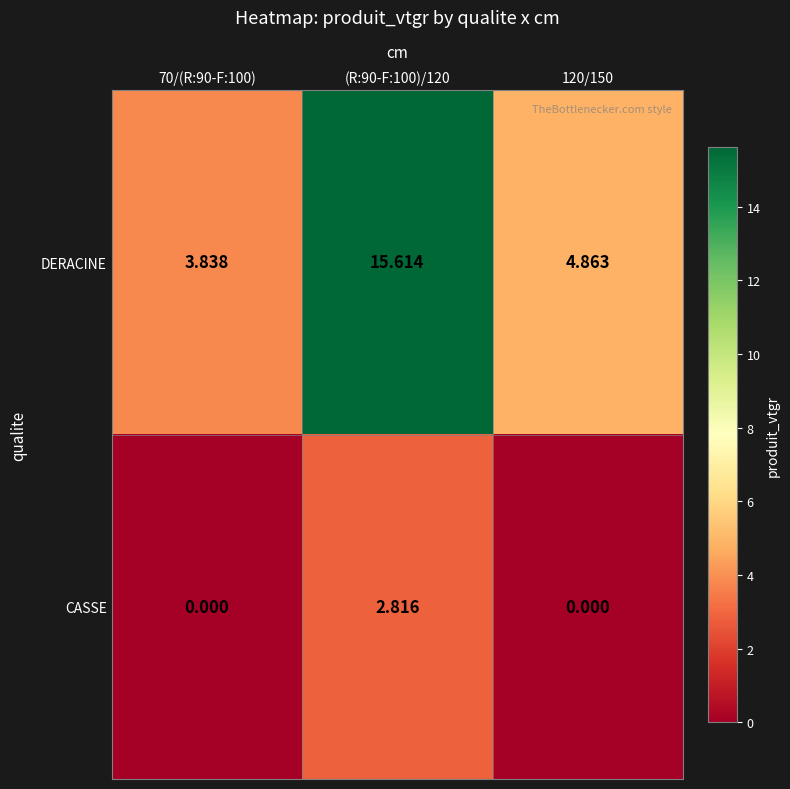

Which series has the widest spread of values?

DERACINE